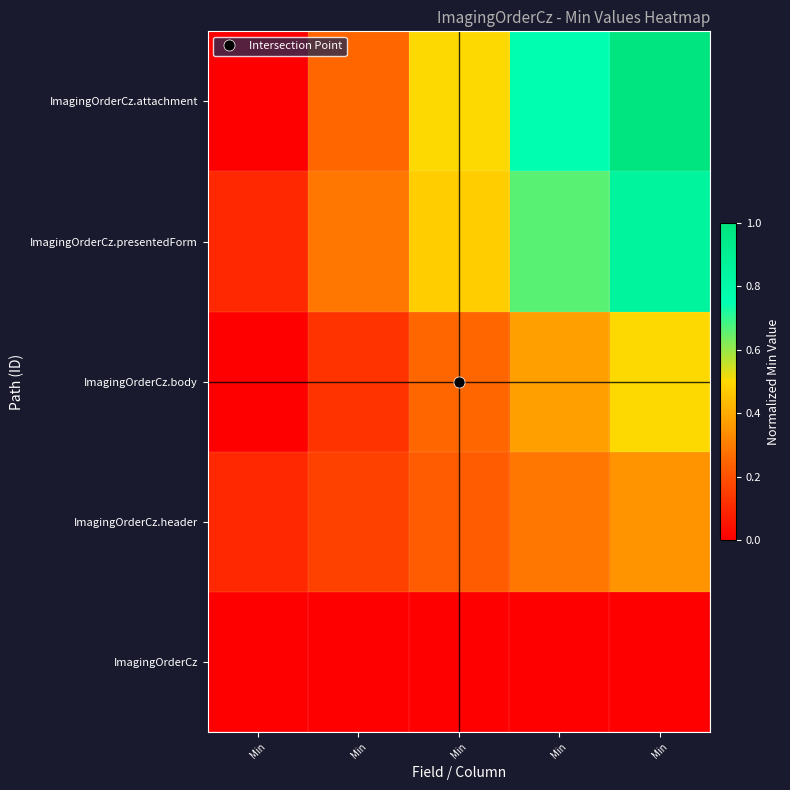

Reading right to left, what are all the values shown in this chart?

ImagingOrderCz: Min=0.0	Min=0.0	Min=0.0	Min=0.0	Min=0.0
ImagingOrderCz.header: Min=0.3	Min=0.3	Min=0.2	Min=0.2	Min=0.1
ImagingOrderCz.body: Min=0.5	Min=0.4	Min=0.2	Min=0.1	Min=0.0
ImagingOrderCz.presentedForm: Min=0.8	Min=0.7	Min=0.5	Min=0.3	Min=0.1
ImagingOrderCz.attachment: Min=1.0	Min=0.8	Min=0.5	Min=0.2	Min=0.0